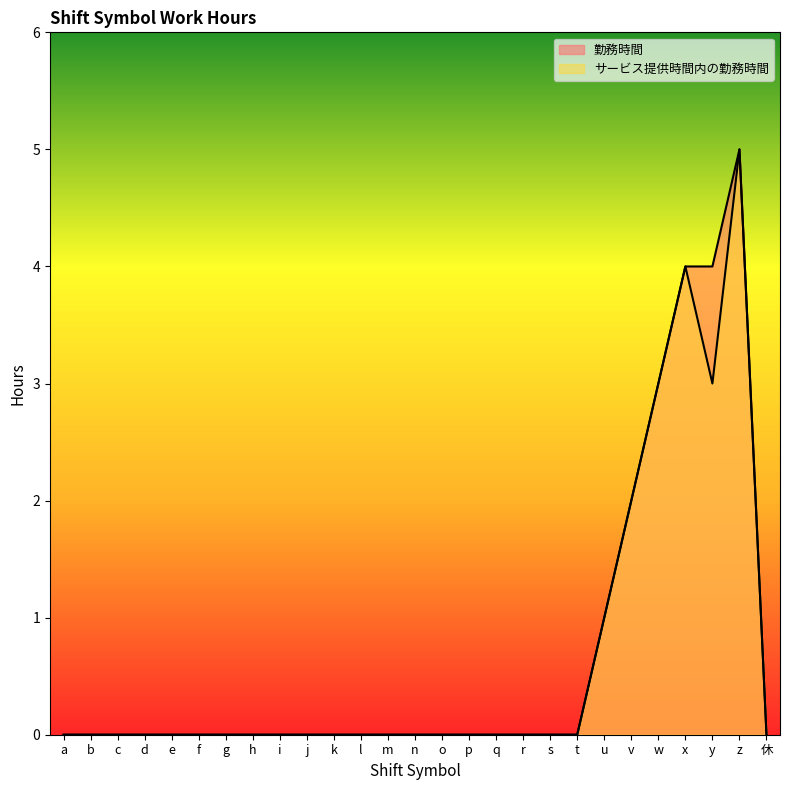

How many lines are shown in the chart?

2